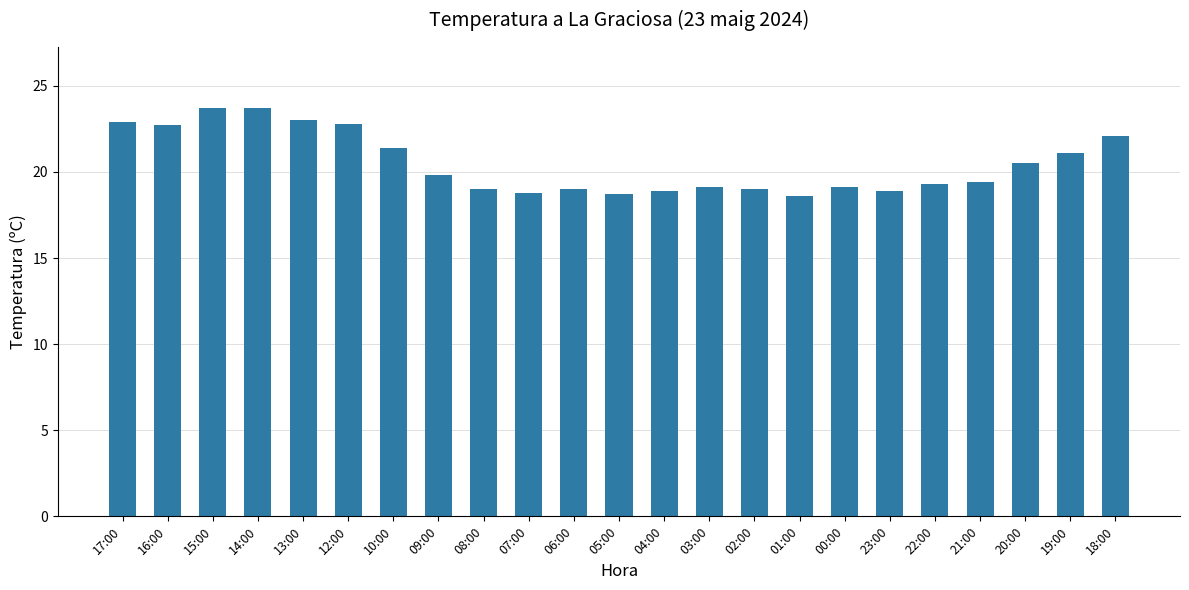

What is the label of the 10th bar from the left?

07:00